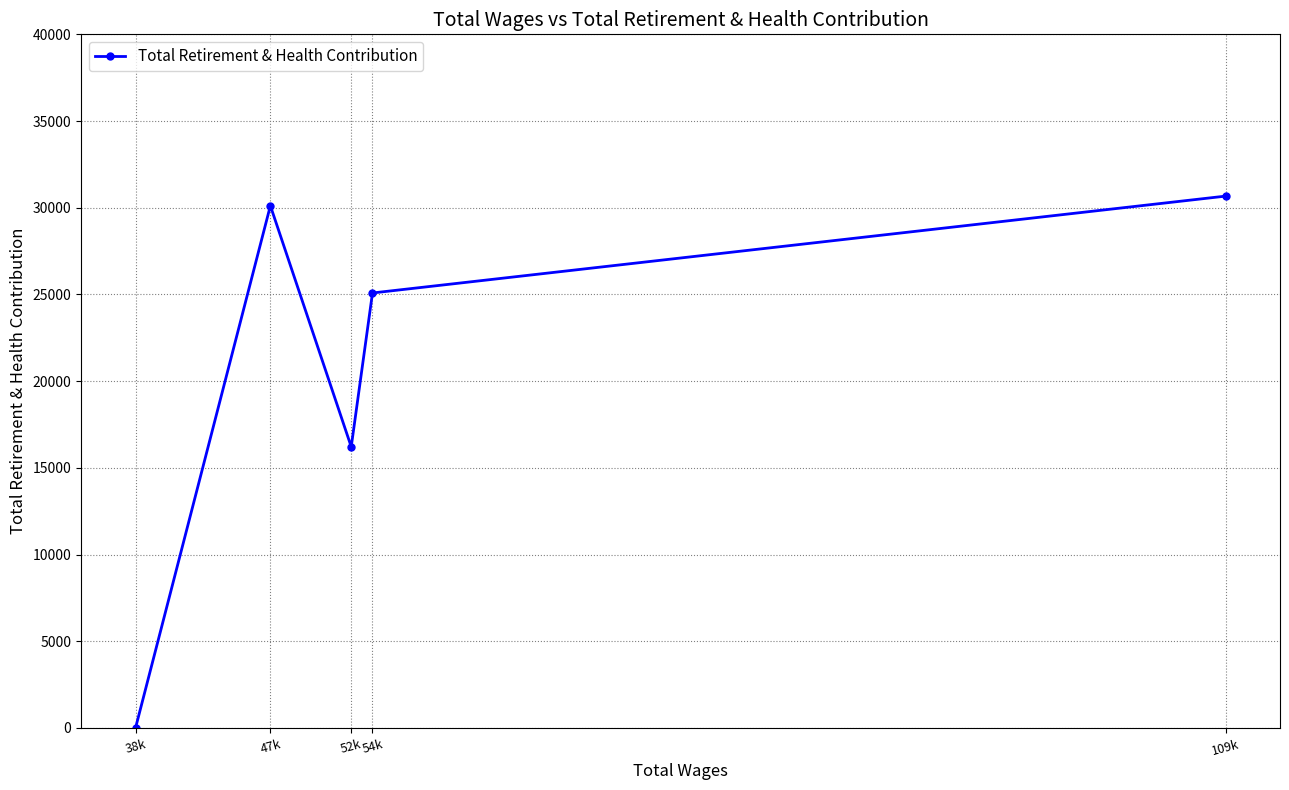

Rank the categories by value from highest to lowest.

109k, 47k, 54k, 52k, 38k